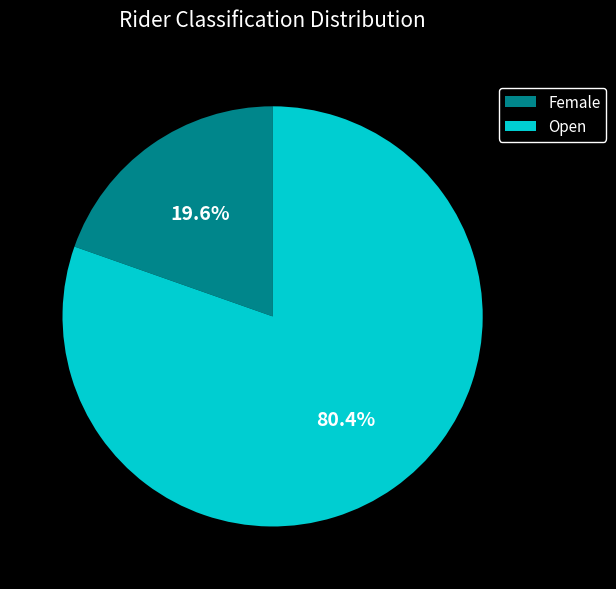

Is it true that Female is 20% of the pie?

True